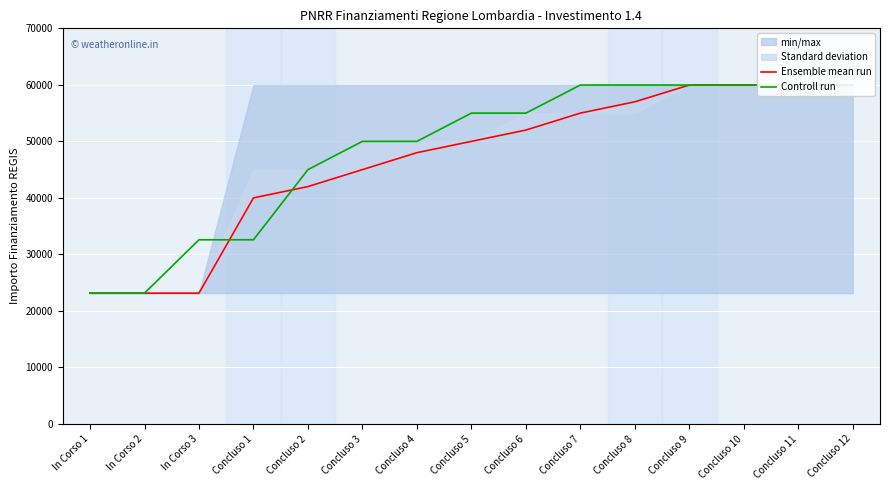

How many lines are shown in the chart?

2